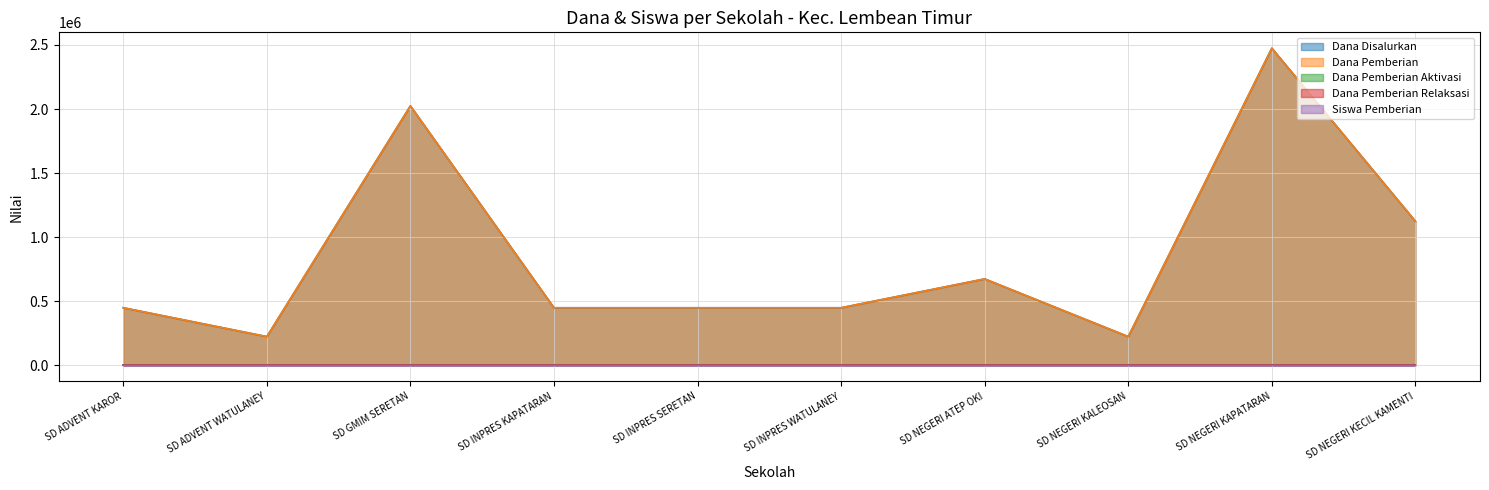

What is the label of the 4th point from the right?

SD NEGERI ATEP OKI